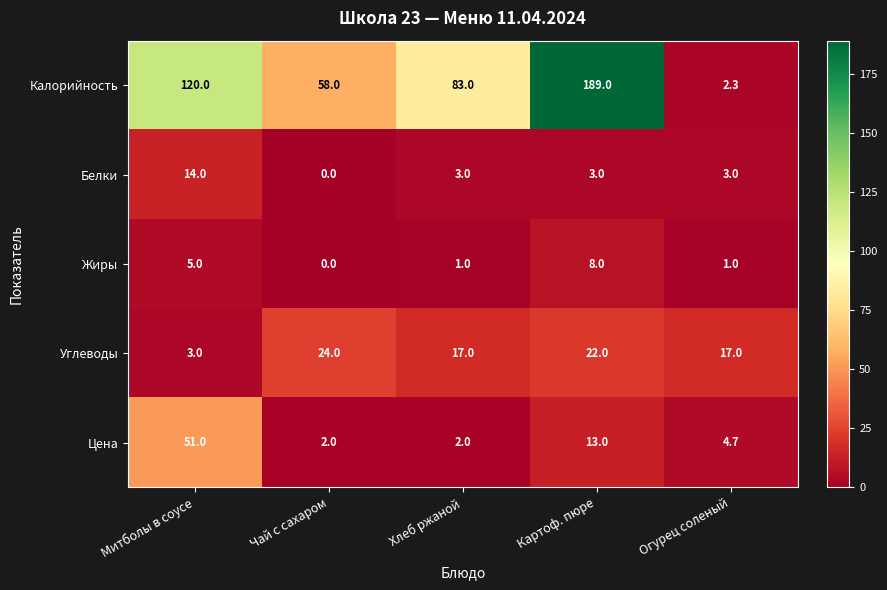

Which label corresponds to the largest value in the chart?

Картоф. пюре